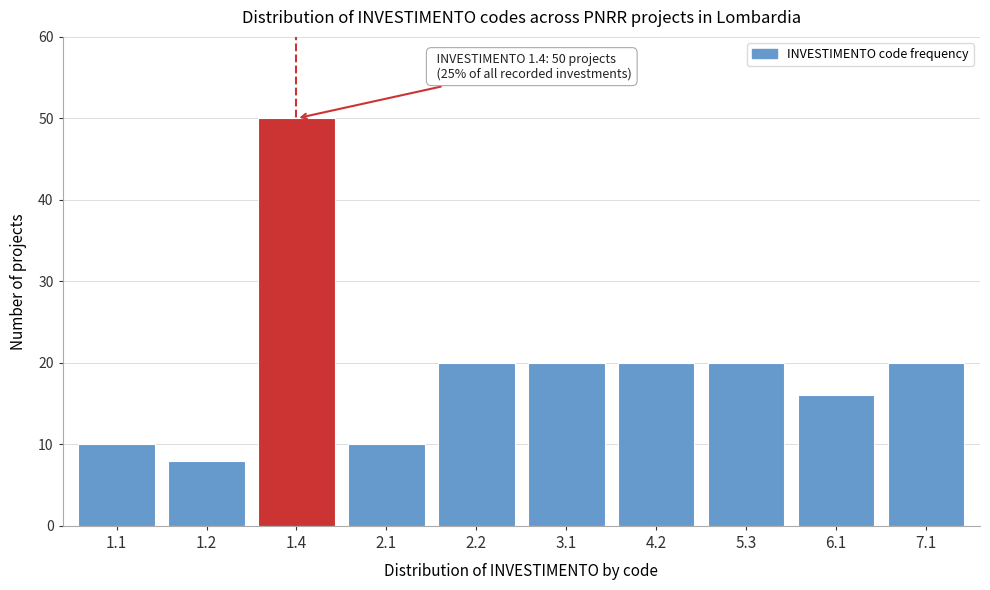

Reading right to left, what are all the values shown in this chart?

20	16	20	20	20	20	10	50	8	10